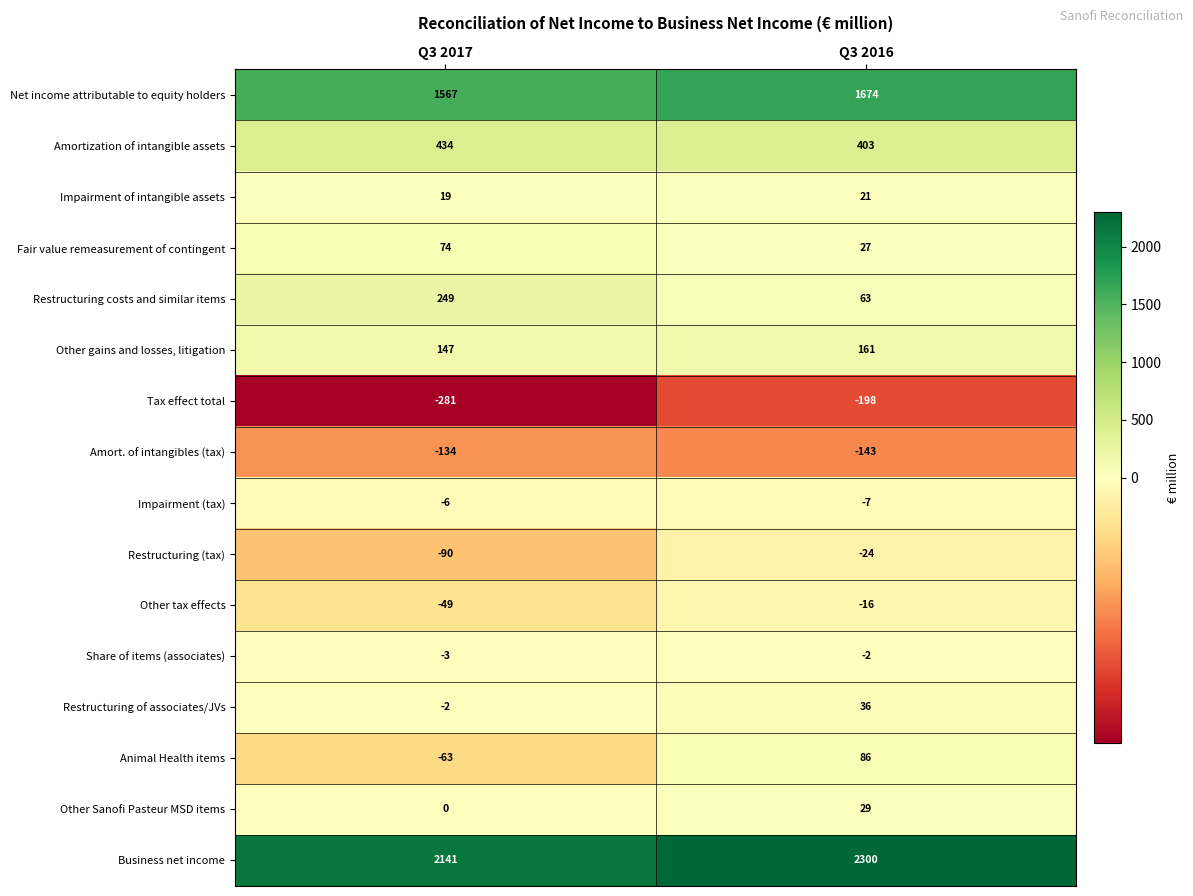

What is the difference between the Restructuring of associates/JVs values at Q3 2017 and Q3 2016?

38